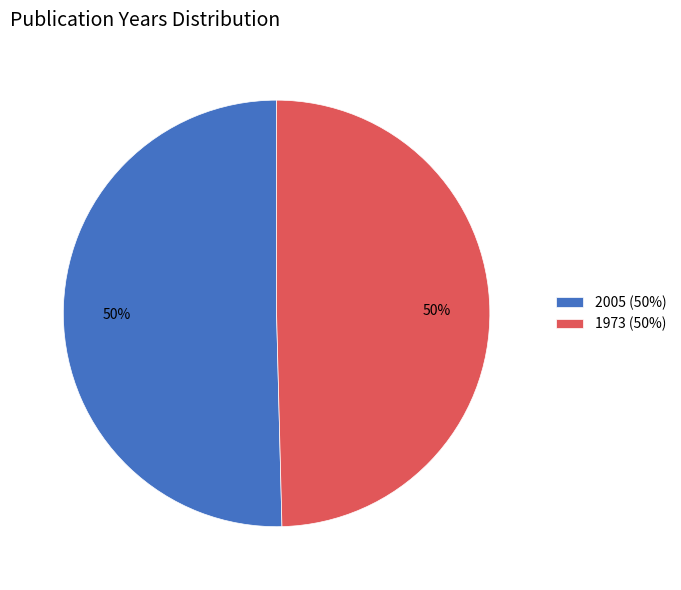

To the nearest percent, what is the combined percentage of 2005 (50%) and 1973 (50%)?

100%